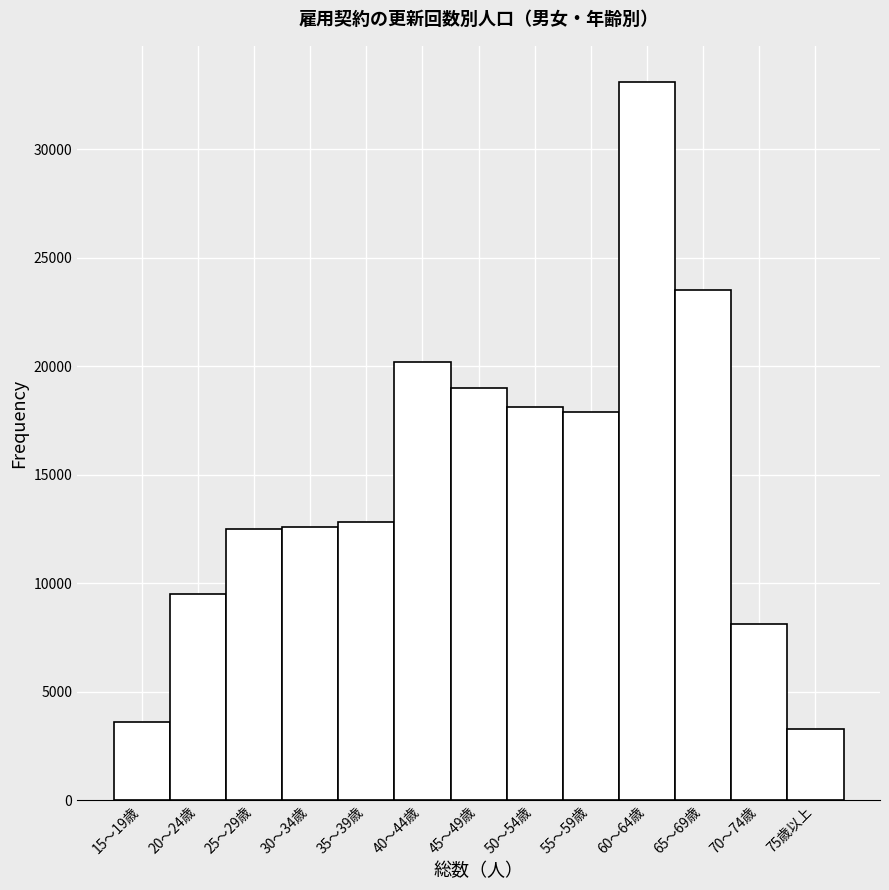

What is the value of the 8th bar from the left?

18100